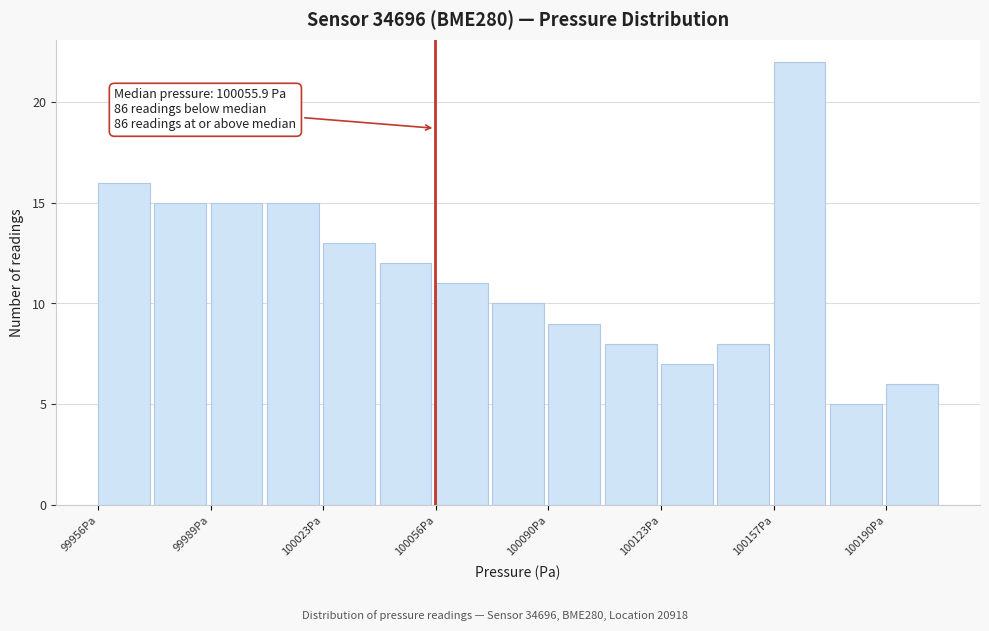

Read against the x-axis, roughly where is the centre of the tallest bar?

100165